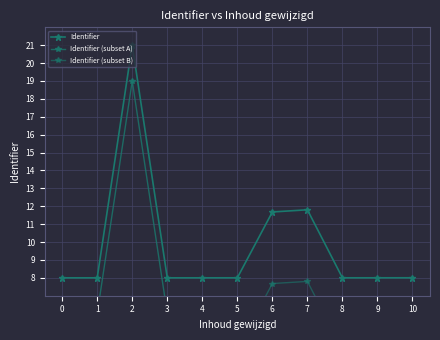

The value at 5 is 2.4. True or false?

False